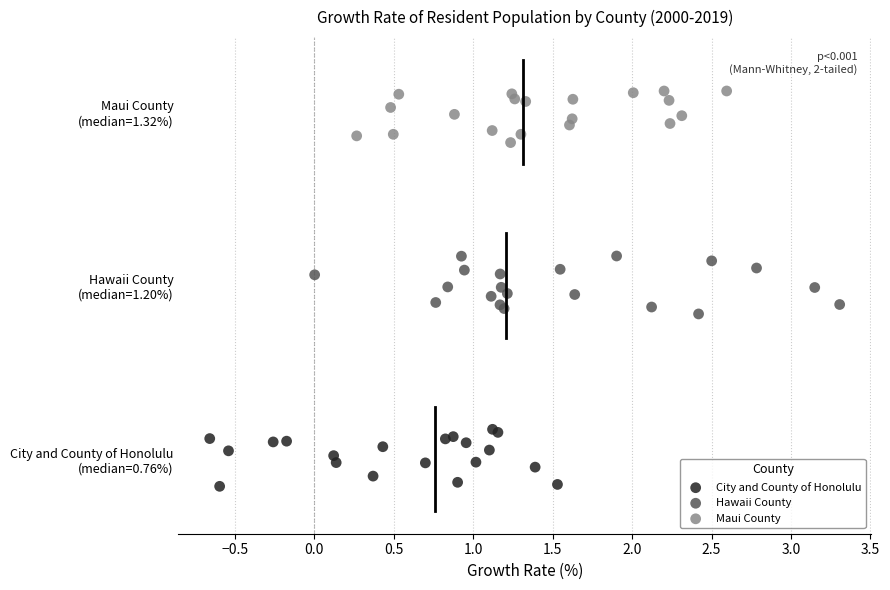

What are all the series names shown in the legend?

City and County of Honolulu, Hawaii County, Maui County